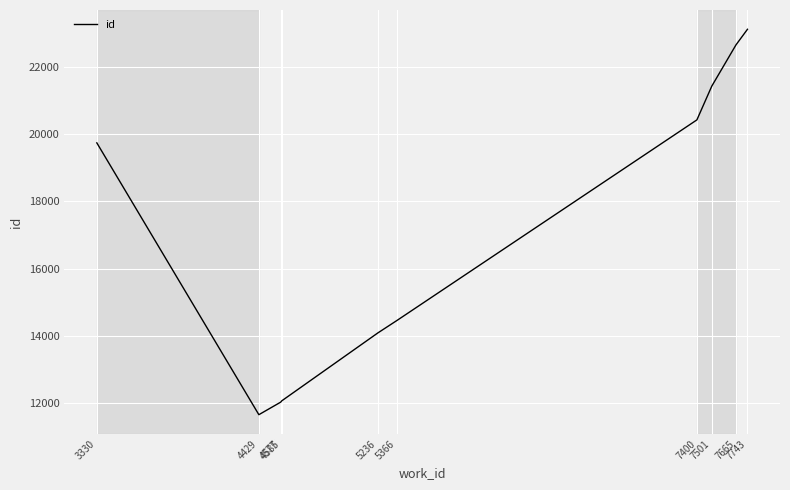

What is the difference between the maximum and minimum values?

11437